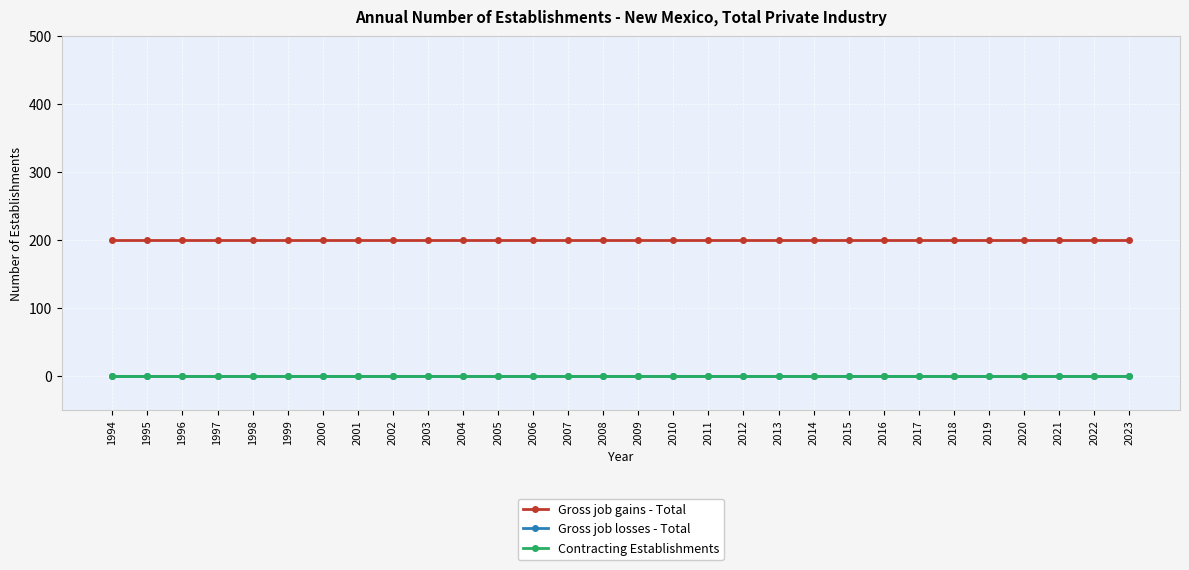

Is this an area chart (filled region under the line)?

No